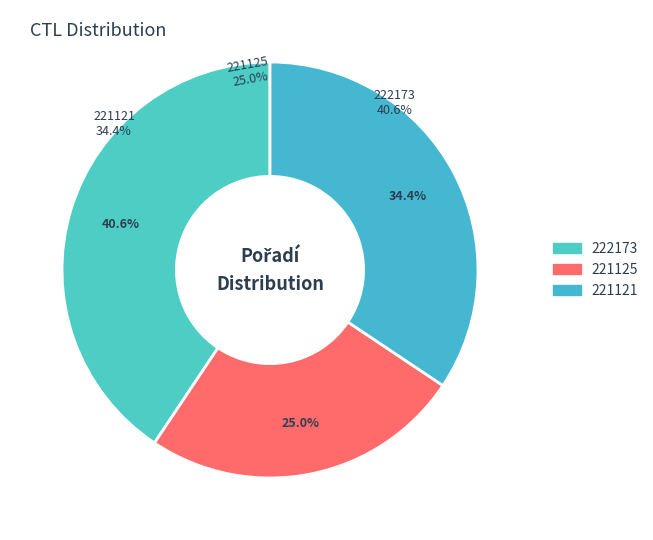

Is there a majority slice in this chart?

No